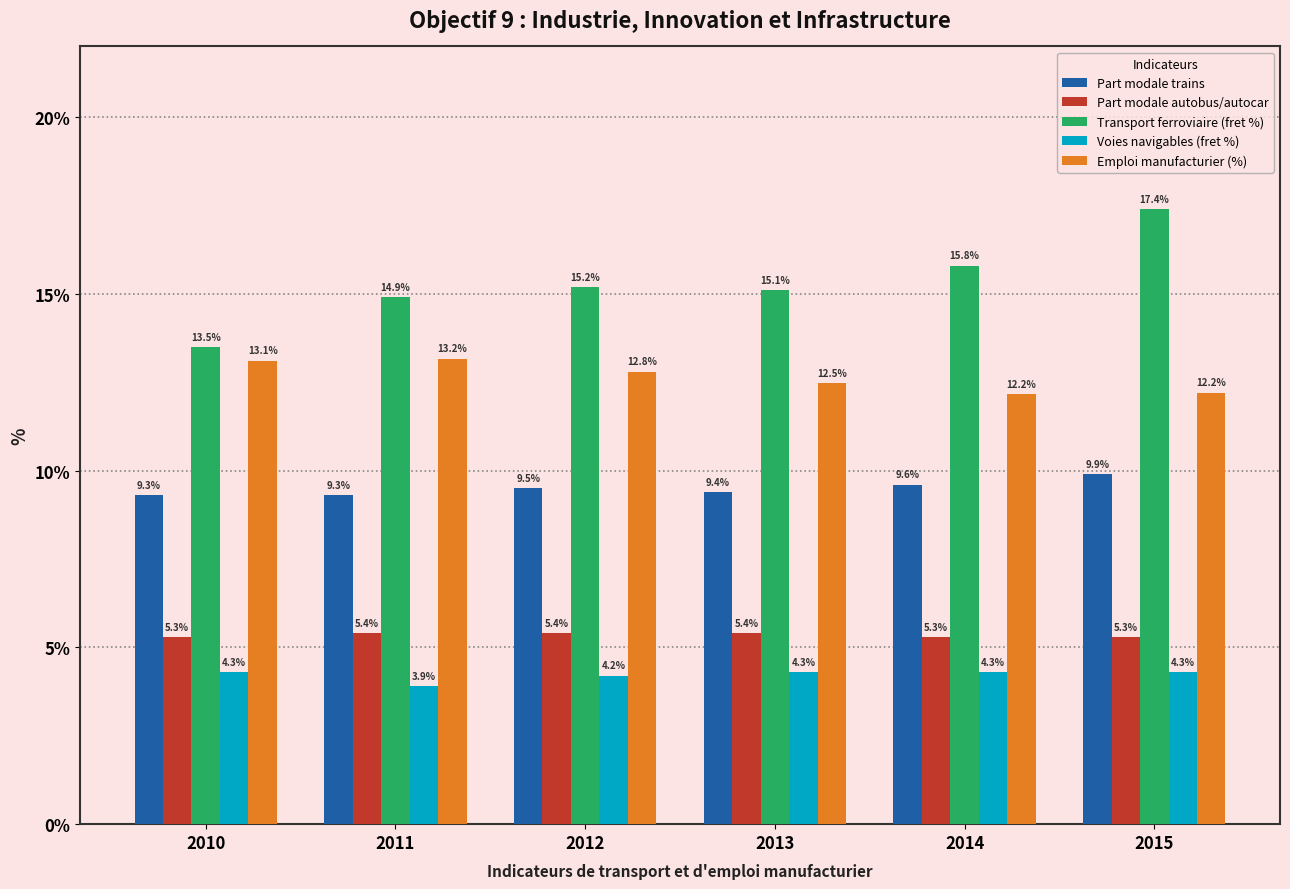

At 2013, list the series in order from largest to smallest.

Transport ferroviaire (fret %), Emploi manufacturier (%), Part modale trains, Part modale autobus/autocar, Voies navigables (fret %)